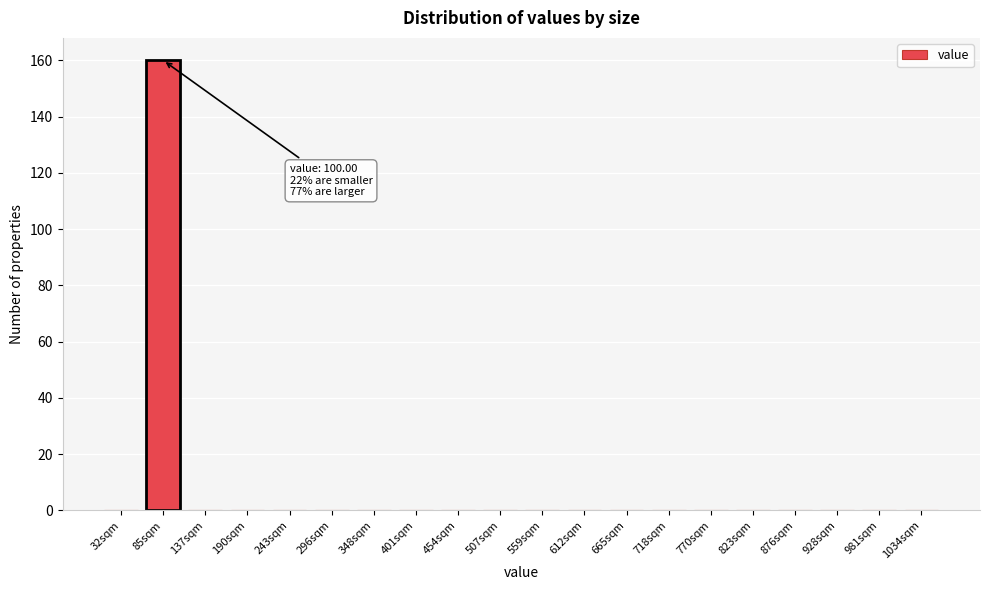

Reading left to right, what are all the values shown in this chart?

32sqm=0	85sqm=160	137sqm=0	190sqm=0	243sqm=0	296sqm=0	348sqm=0	401sqm=0	454sqm=0	507sqm=0	559sqm=0	612sqm=0	665sqm=0	718sqm=0	770sqm=0	823sqm=0	876sqm=0	928sqm=0	981sqm=0	1034sqm=0